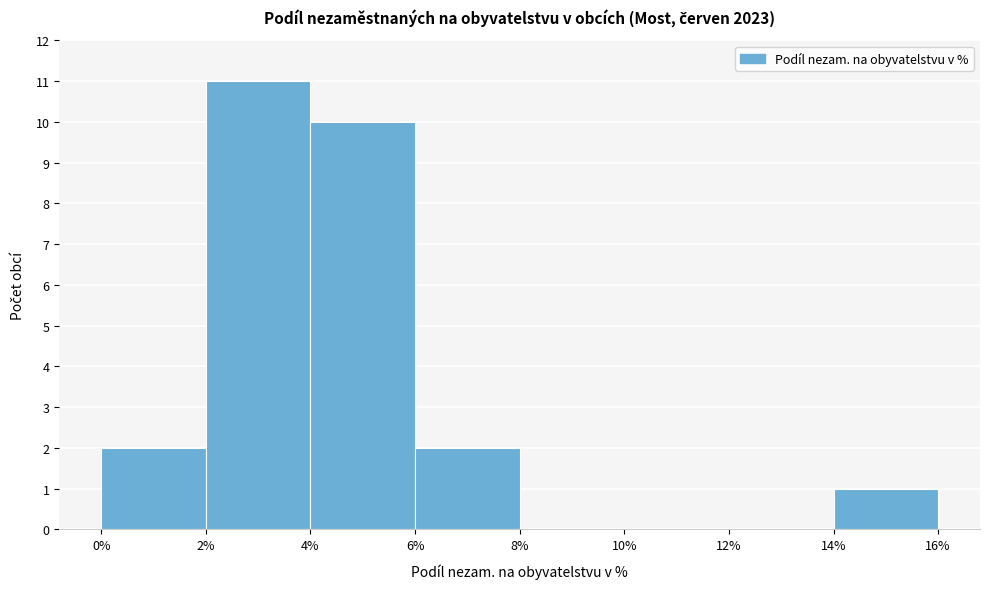

How tall is the bar that spans 4% to 6% on the x-axis? The values are not printed on the chart, so give them approximately, as read against the axis.

10